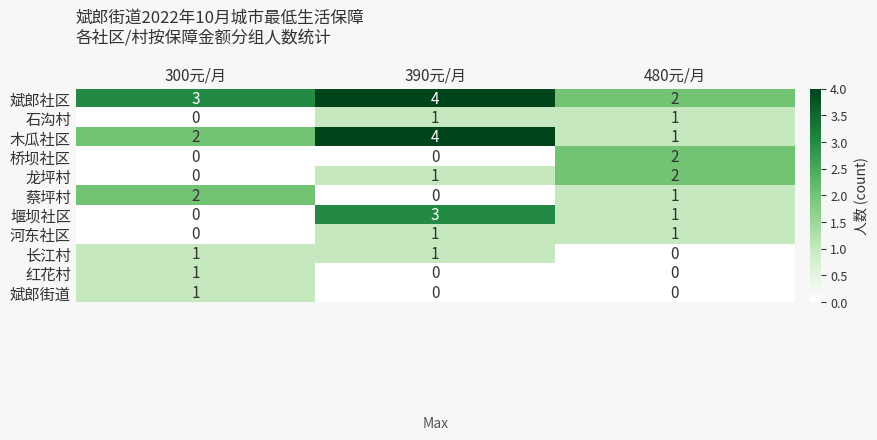

What is the spread (max minus min) of values at 300元/月?

3